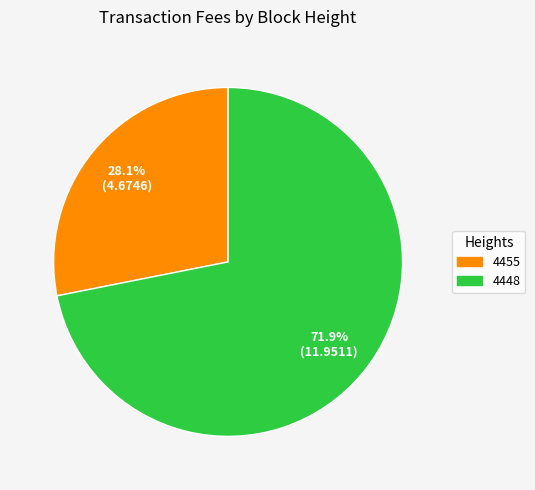

To the nearest percent, what portion does 4455 represent?

28%